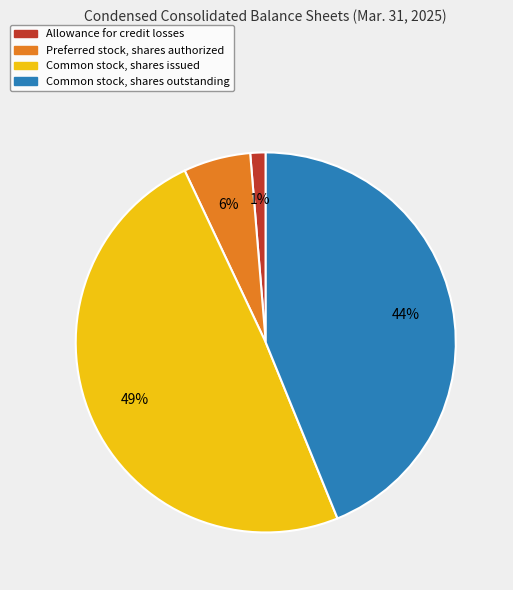

To the nearest percent, what is the average slice percentage?

25%